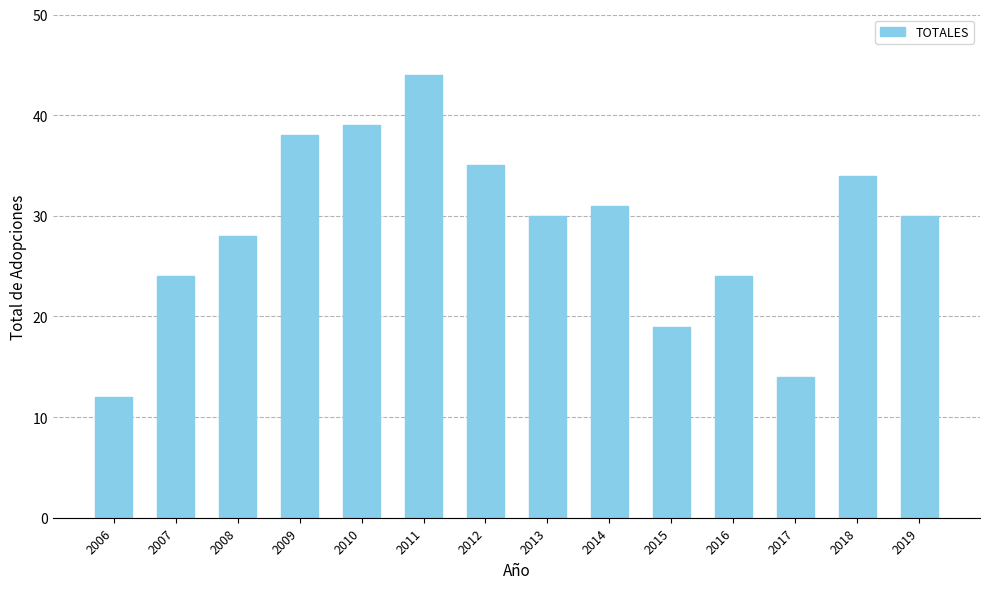

Where is the data nearest to the value 28?

2008